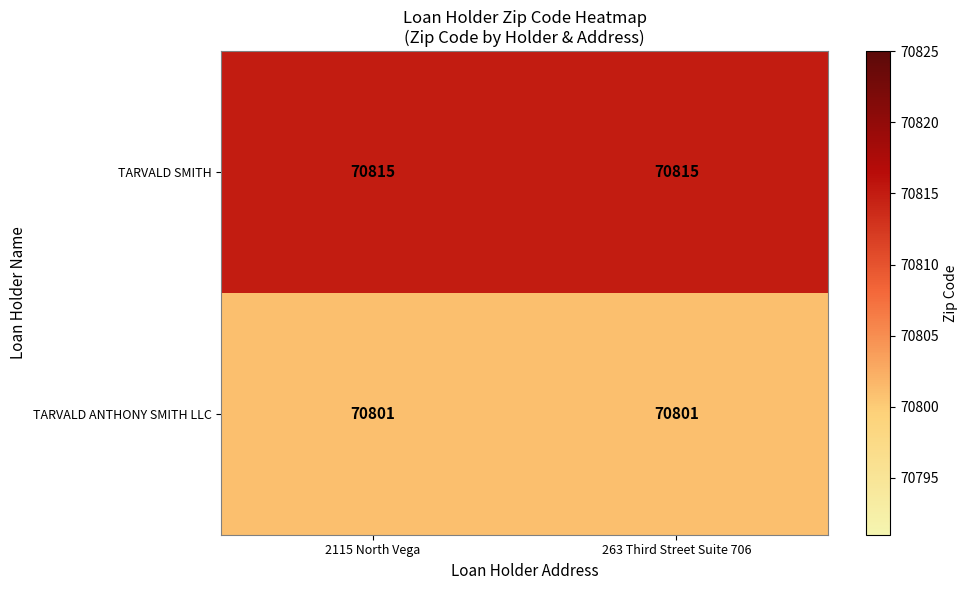

How many categories are shown in the chart?

2